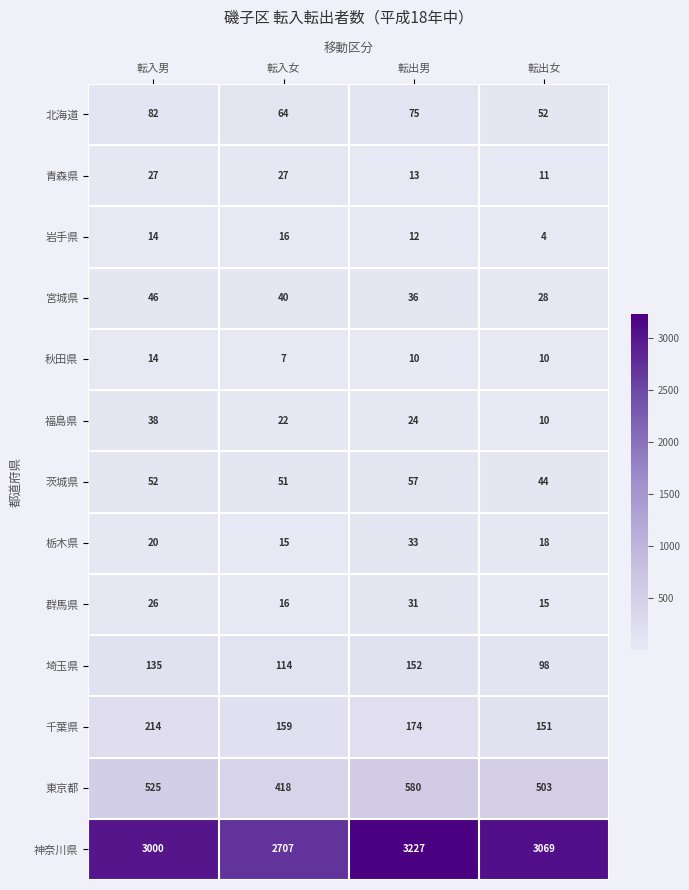

What is the minimum value shown in the chart?

4